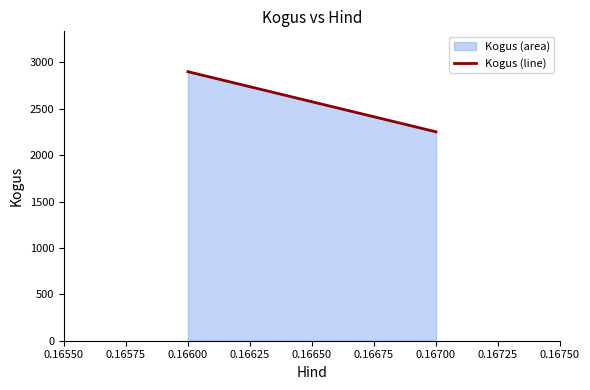

Which has a higher value, 0.16600 or 0.16700?

0.16600